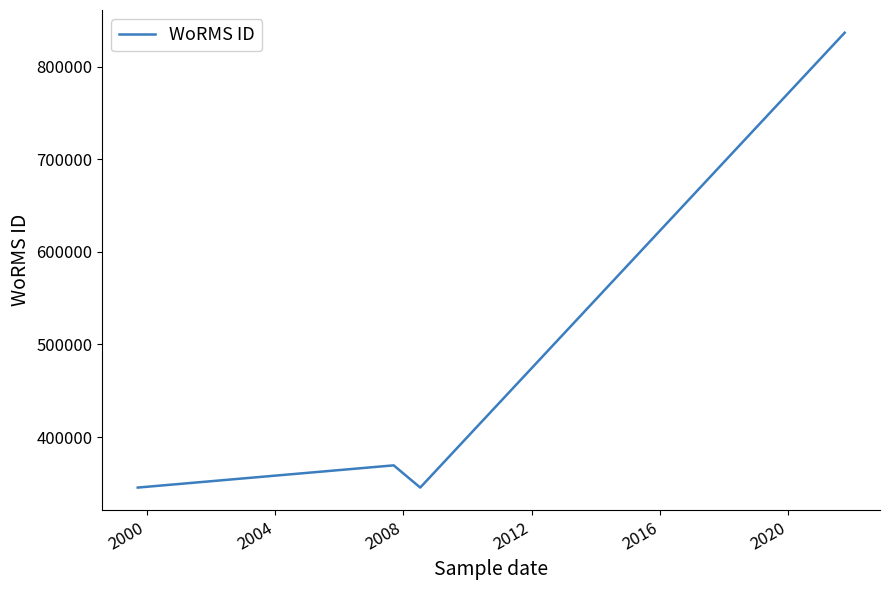

What is the sum of all values?

1896978